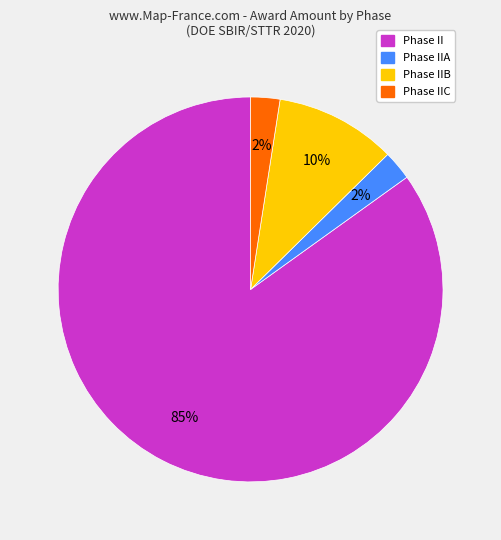

Does any single category account for the majority?

Yes